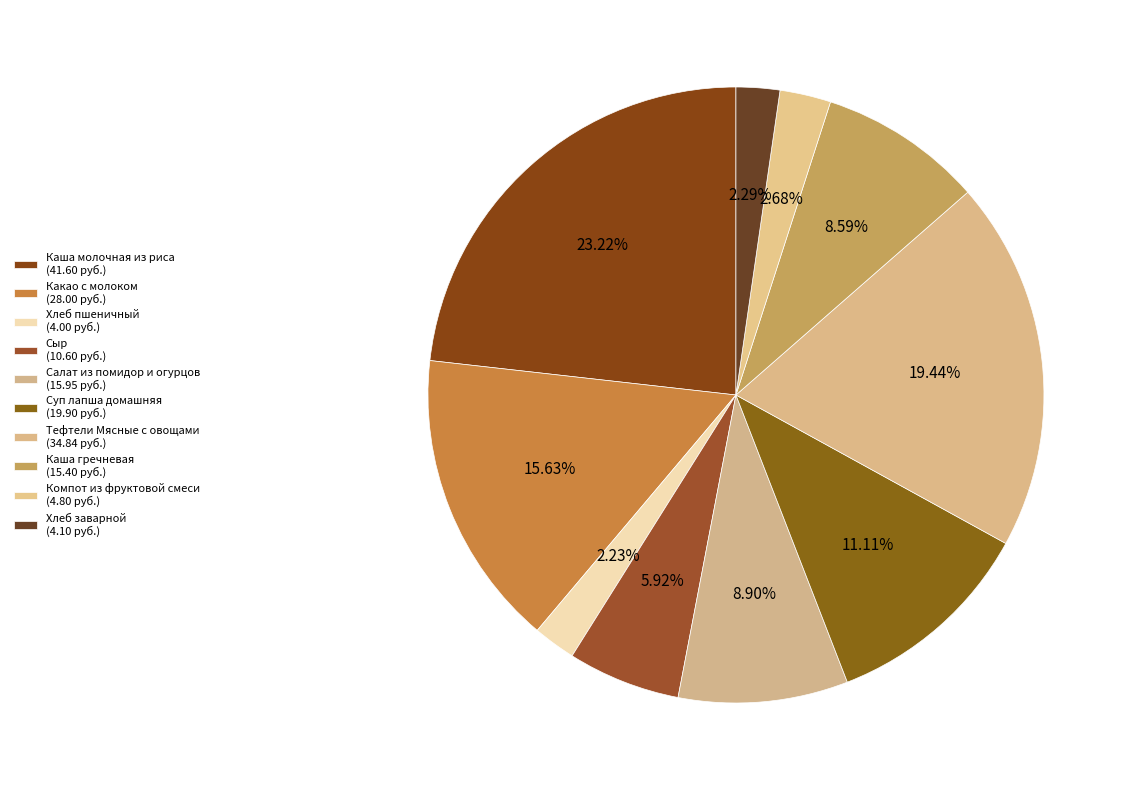

How many segments does this pie chart have?

10